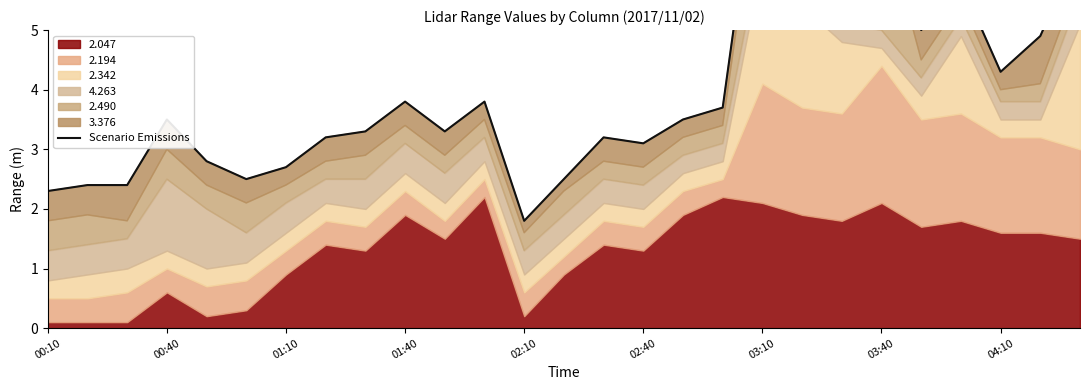

How many points are lower than both their immediate neighbors (excluding endpoints)?

7